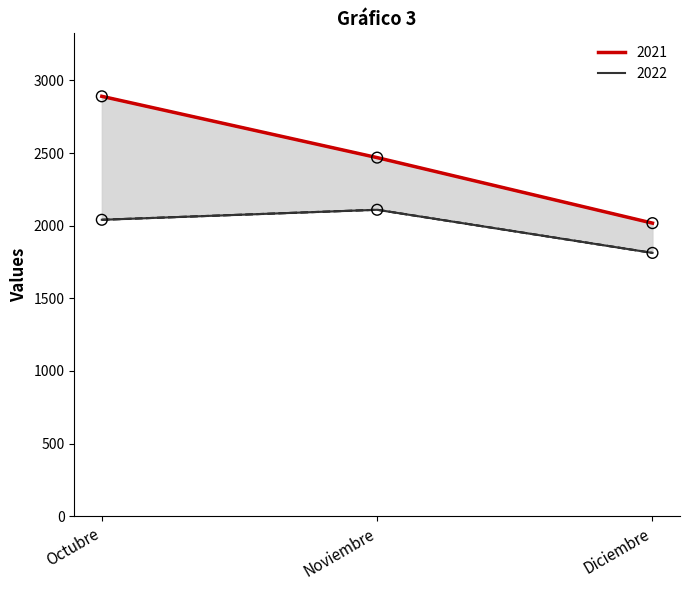

What is the total value across all series at Noviembre?

4579